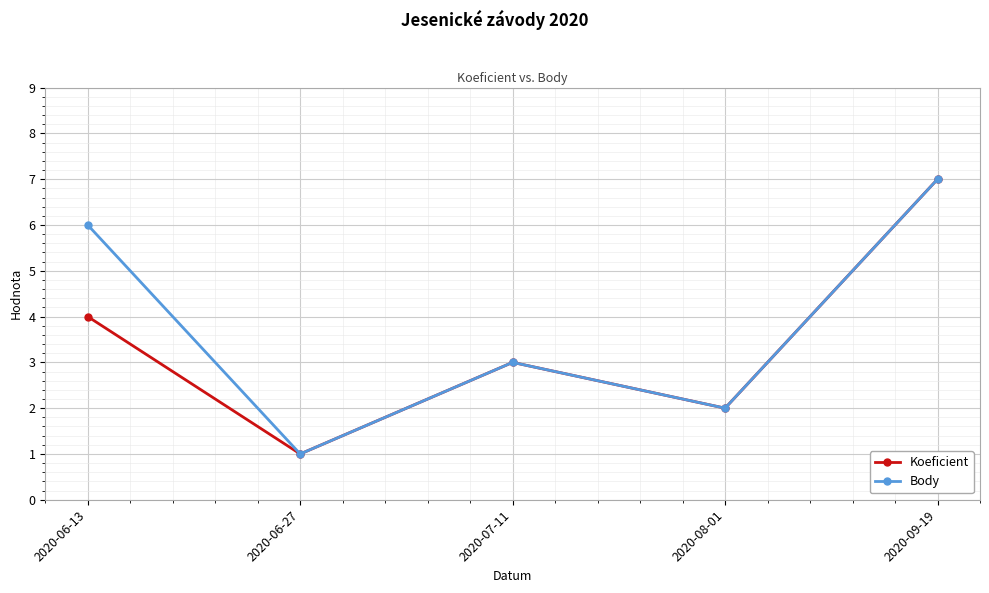

At which label does Koeficient reach its peak?

2020-09-19